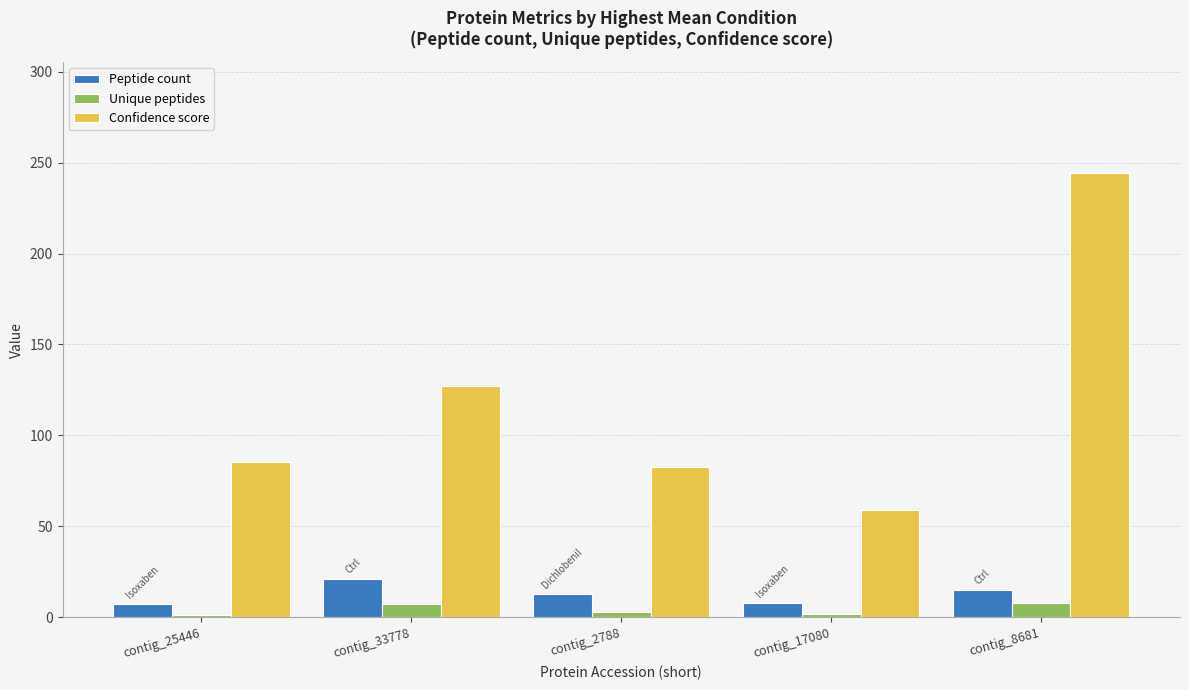

What is the label of the 3rd bar from the left?

contig_2788